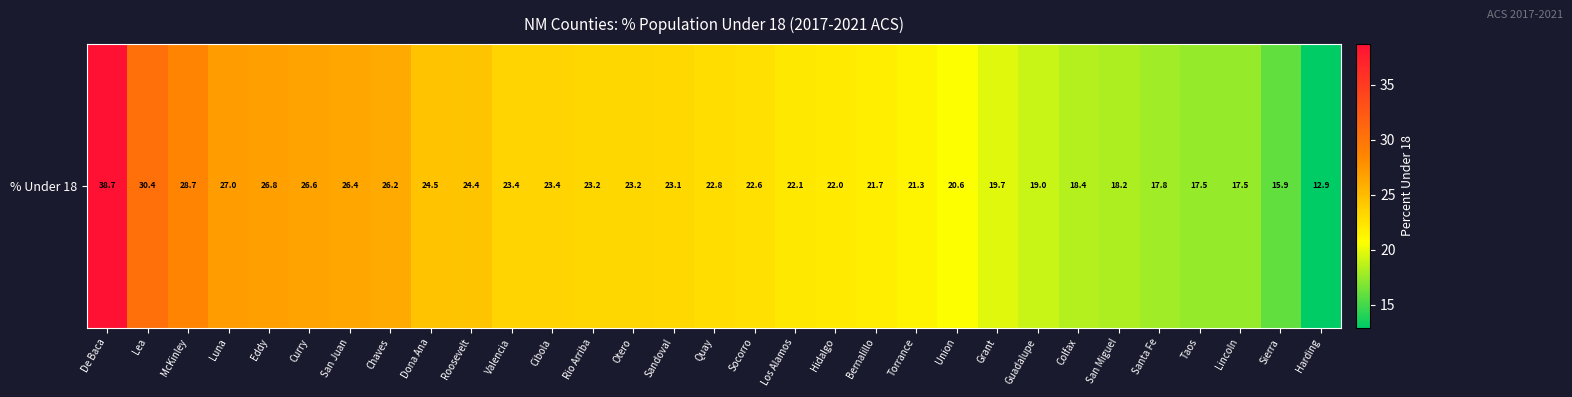

What value does the data have at Guadalupe?

19.0